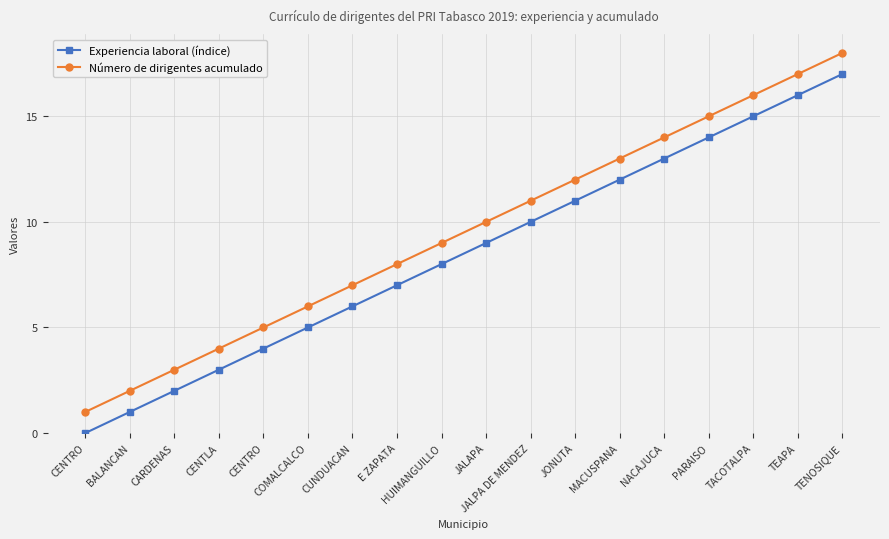

What is the label of the 16th point from the left?

TACOTALPA